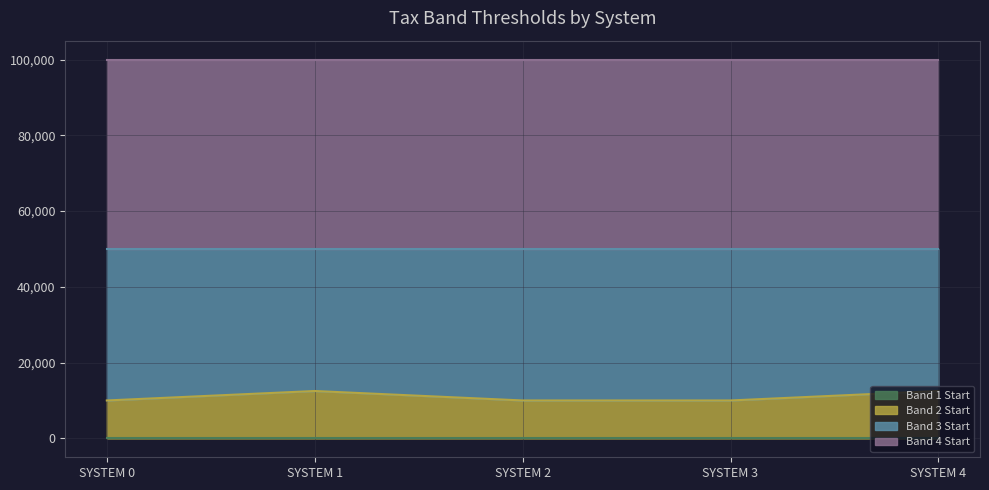

True or false: Band 3 Start and Band 1 Start cross at least once.

False